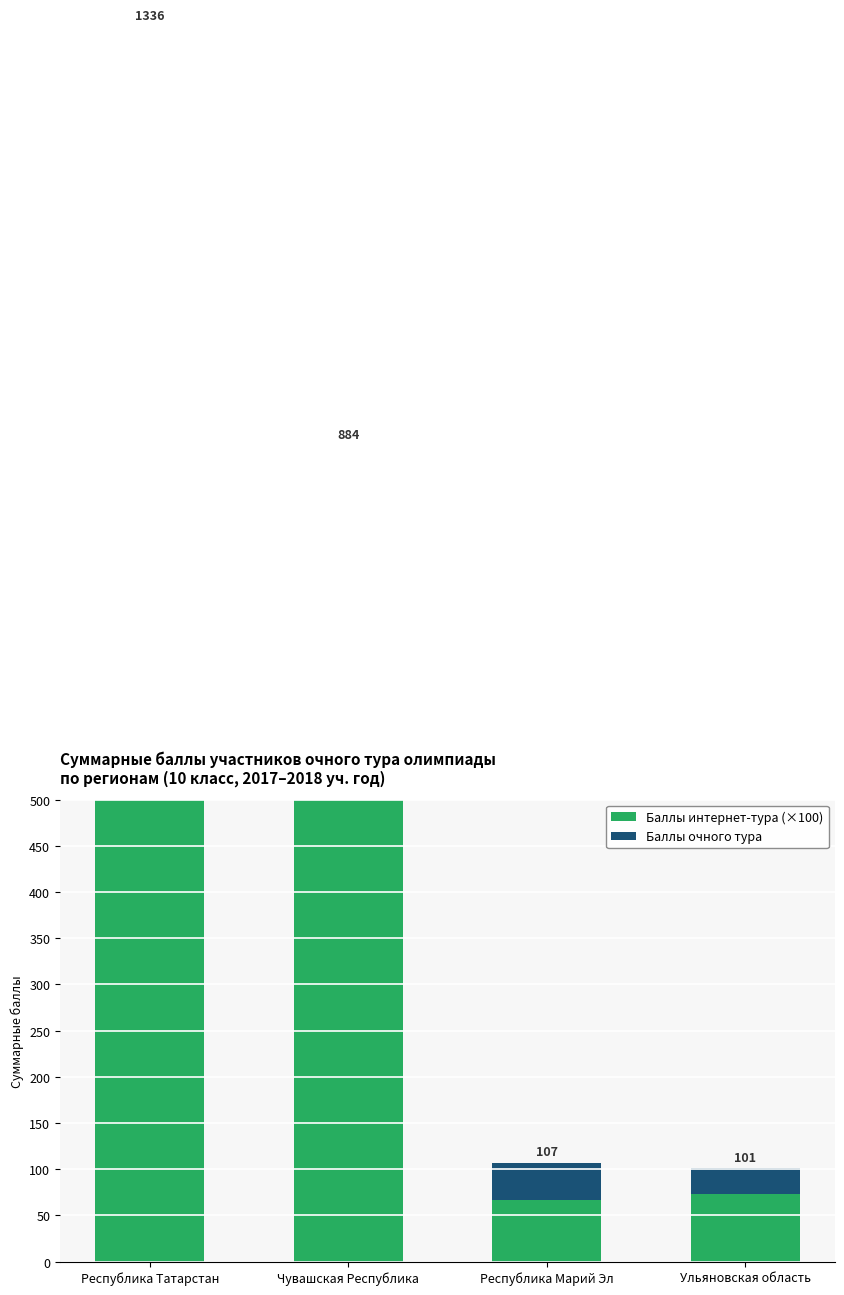

List the series in order of their overall mean, lowest first.

Баллы очного тура, Баллы интернет-тура (×100)